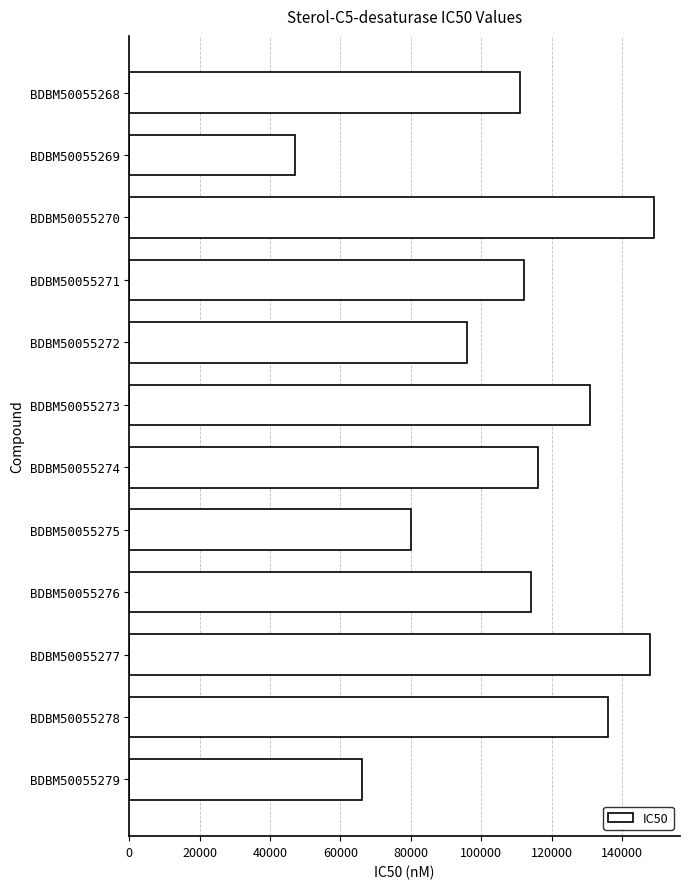

What is the value of the 9th bar from the top?

114000